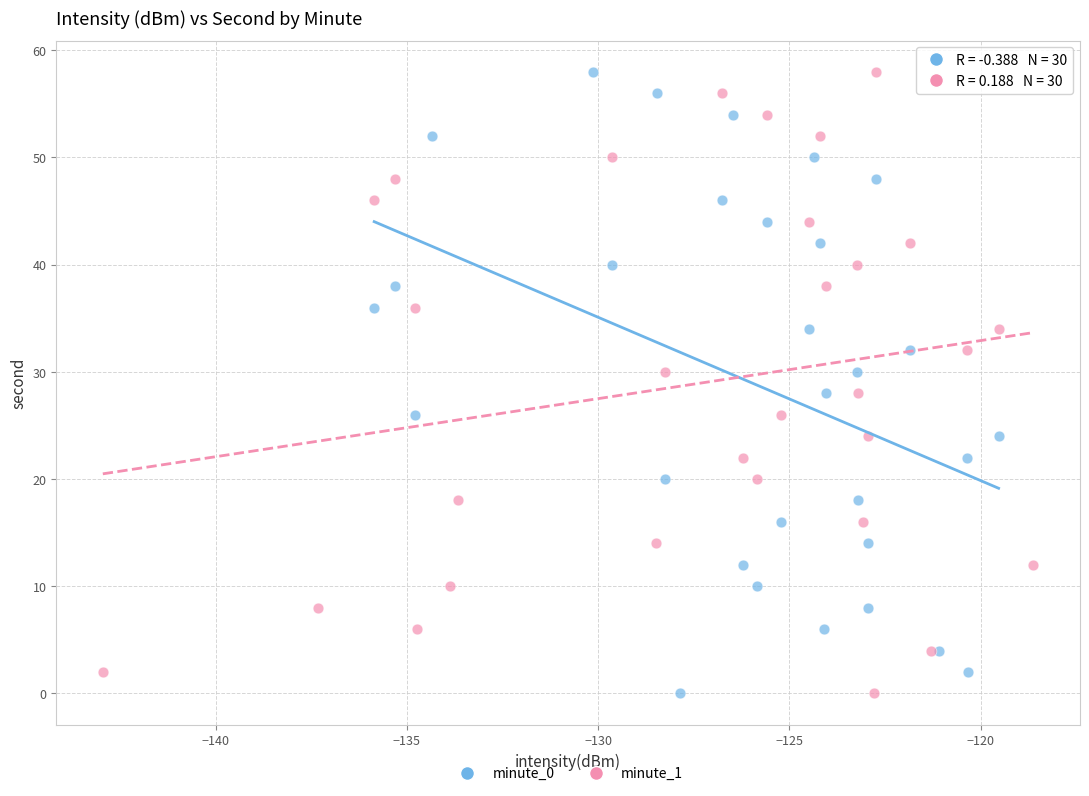

What are all the series names shown in the legend?

minute_0, minute_1